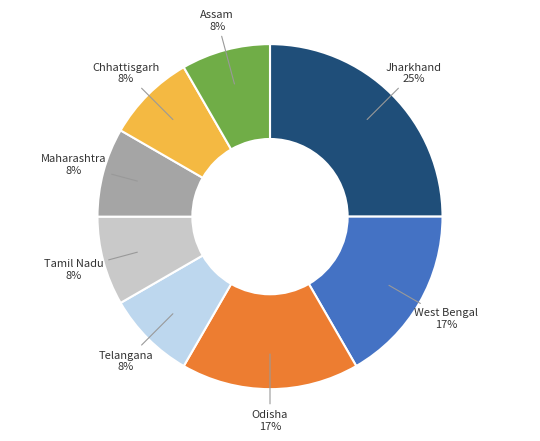

Is the sum of Chhattisgarh and Telangana greater than half?

No